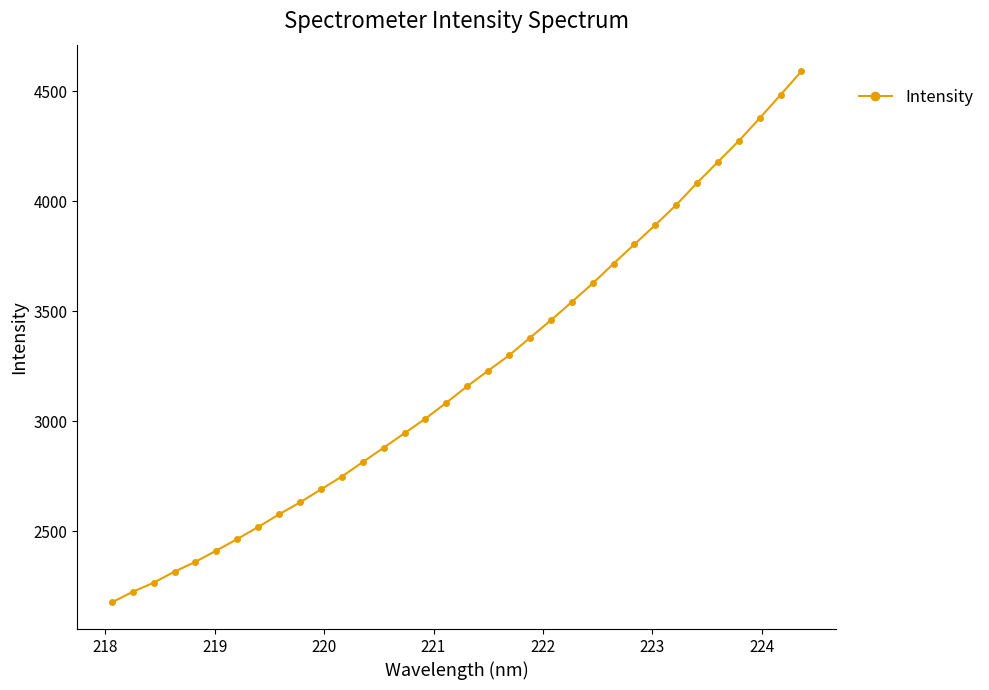

What is the difference between the maximum and minimum values?

2415.0